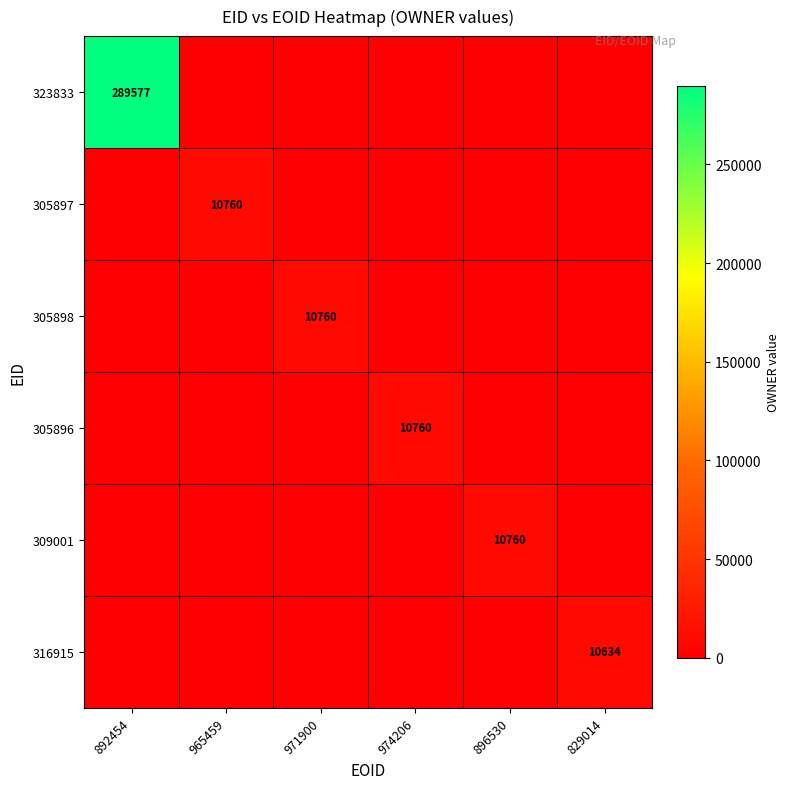

The 305896 series shows 10760 at 974206. True or false?

True